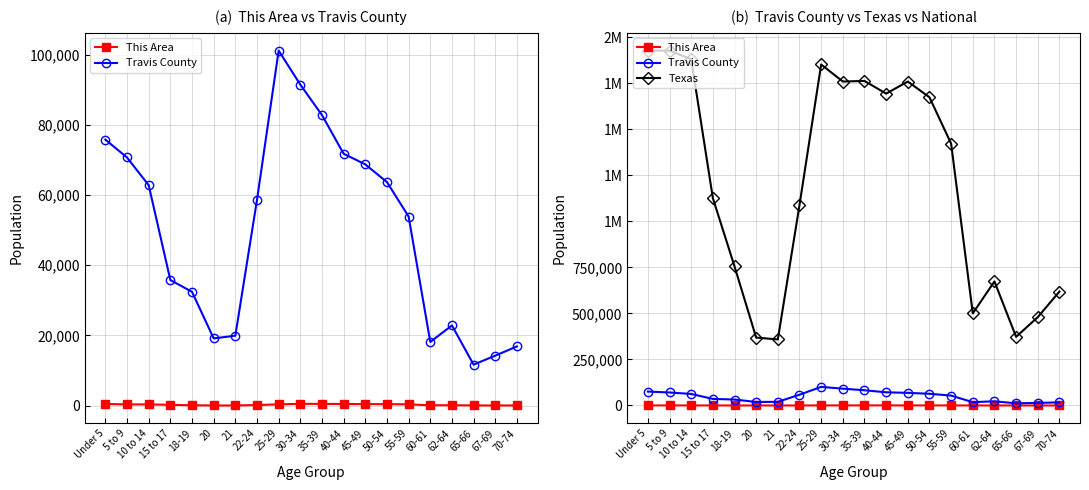

Where is the first local minimum for Texas?

21